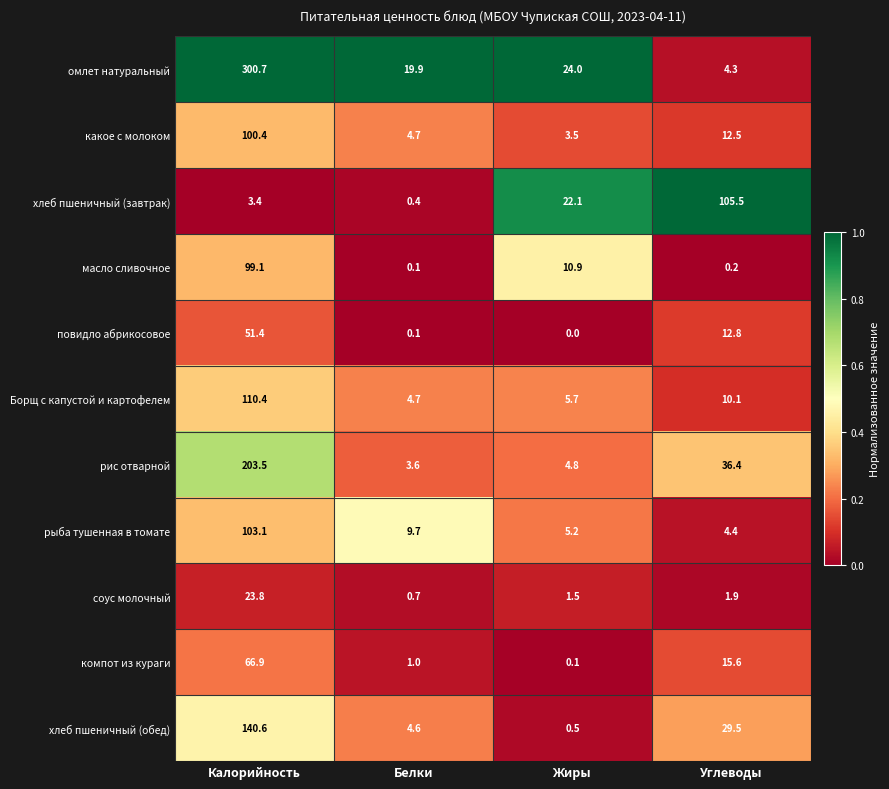

What is the sum of all хлеб пшеничный (обед) values?

175.2